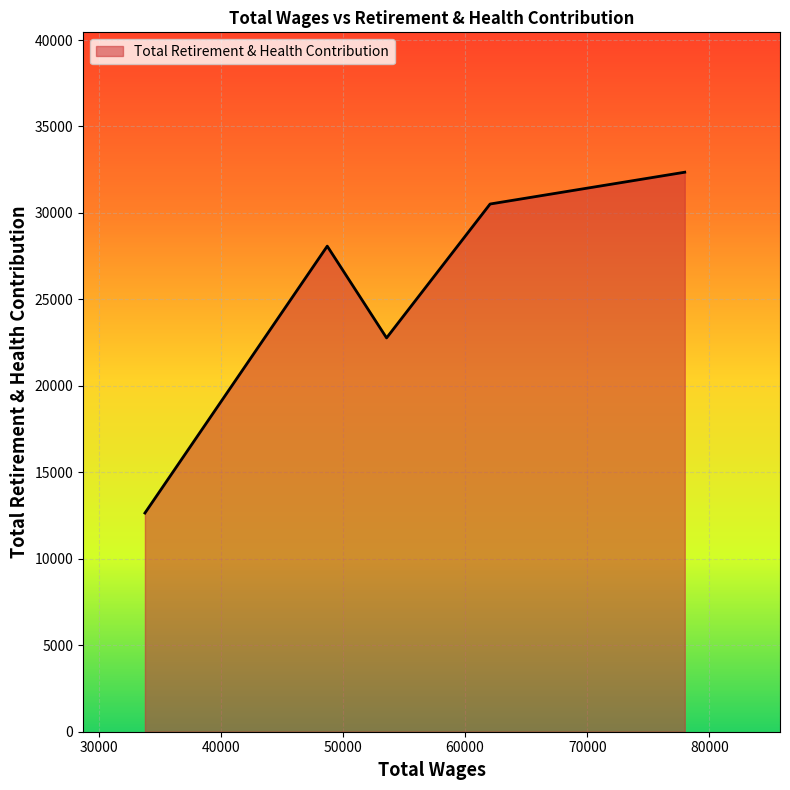

How many interior local valleys (lower than both neighbors) does the data have?

1